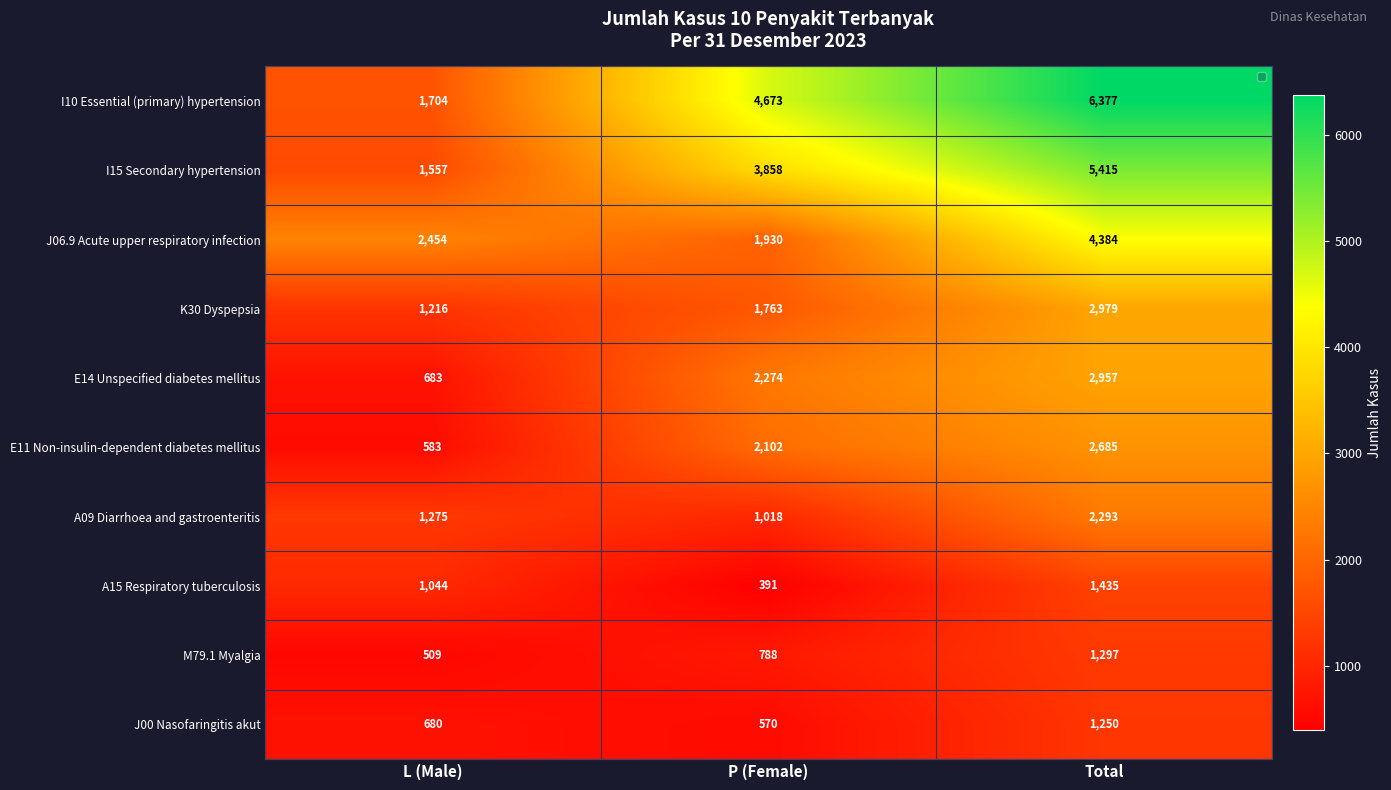

How many data points does each series have?

3